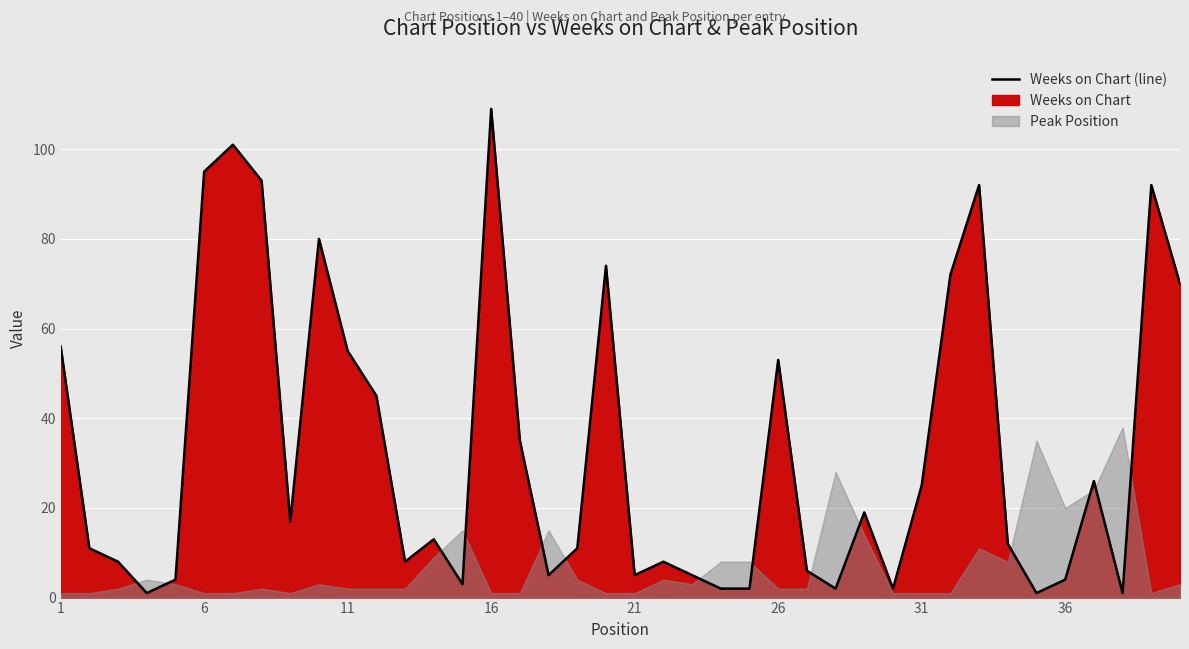

Count the number of values greater than 13.

19